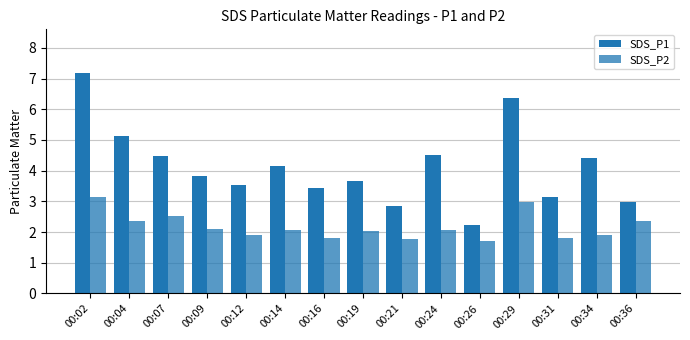

How many groups of bars are there?

15